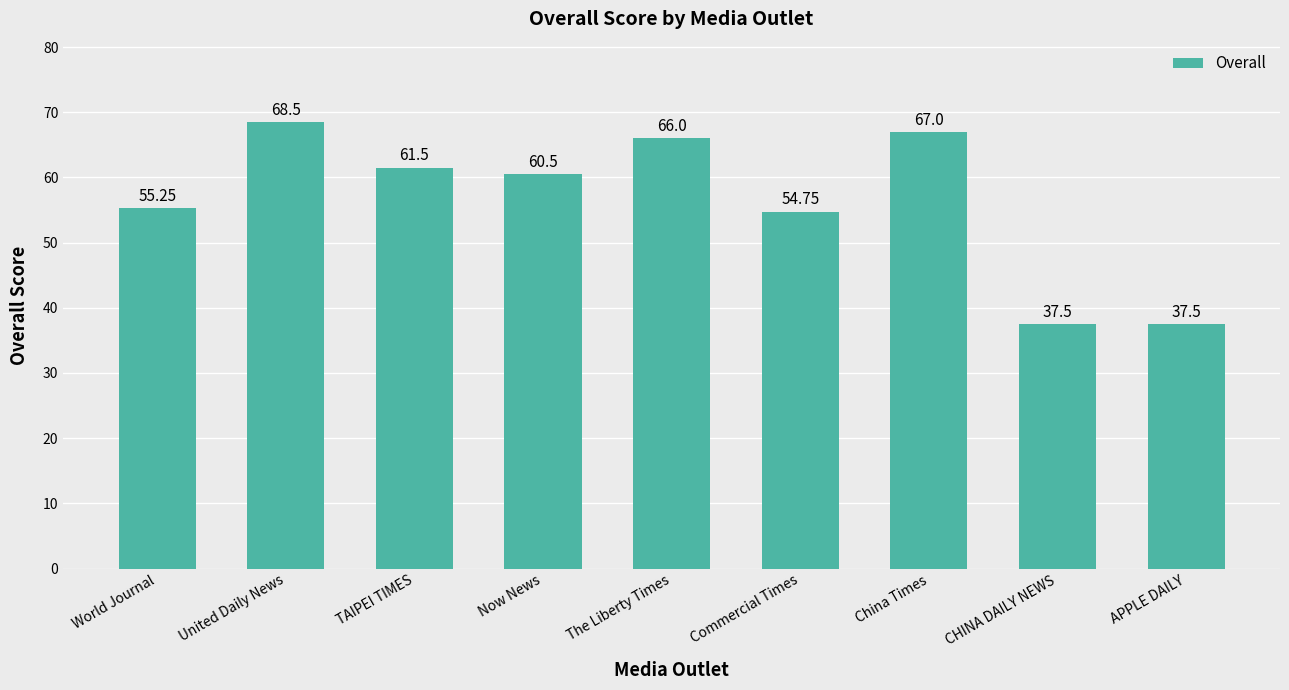

What is the approximate value at APPLE DAILY?

37.5